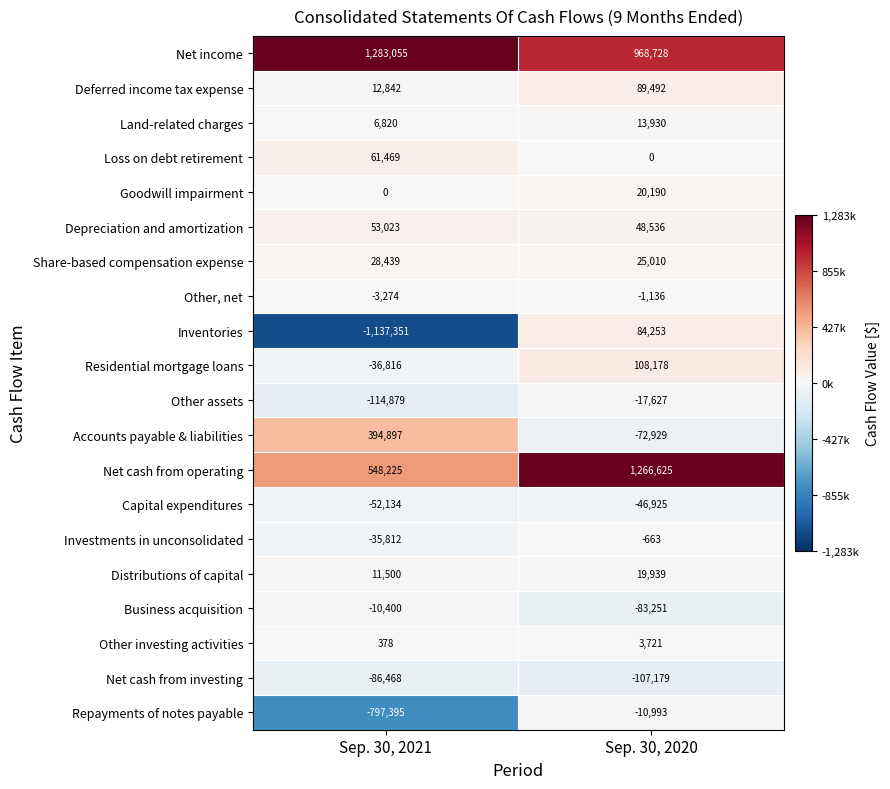

How many values in Inventories are above zero?

1